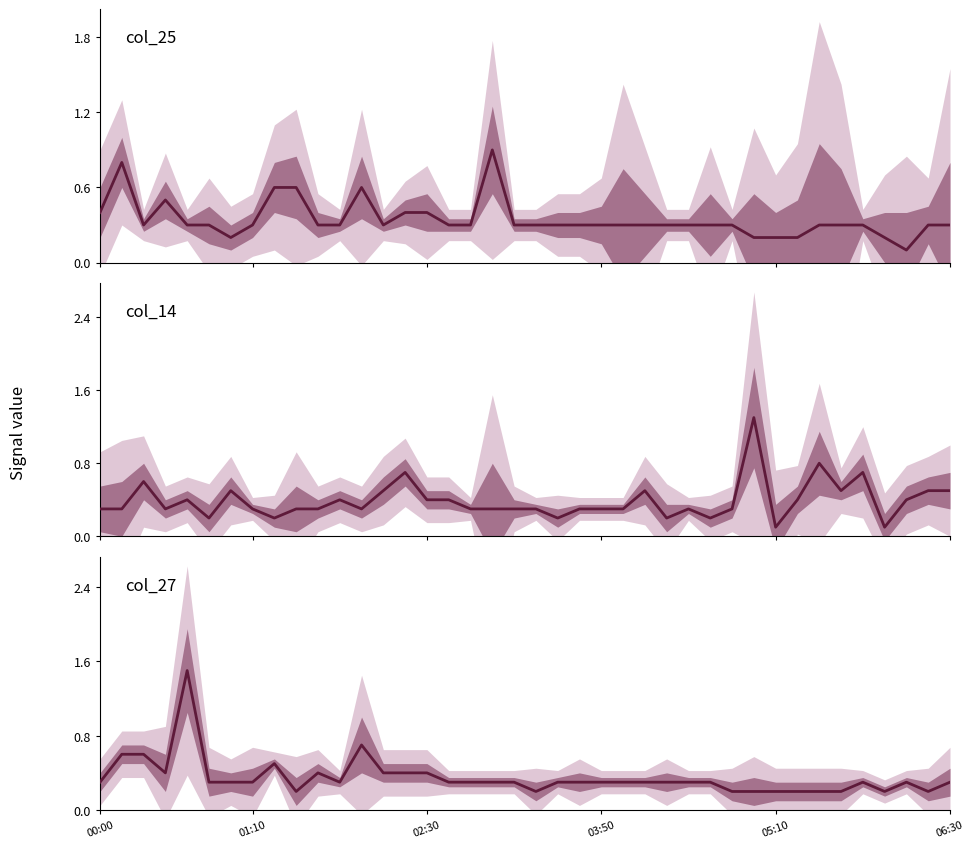

What are all the series names shown in the legend?

col_25, col_14, col_27